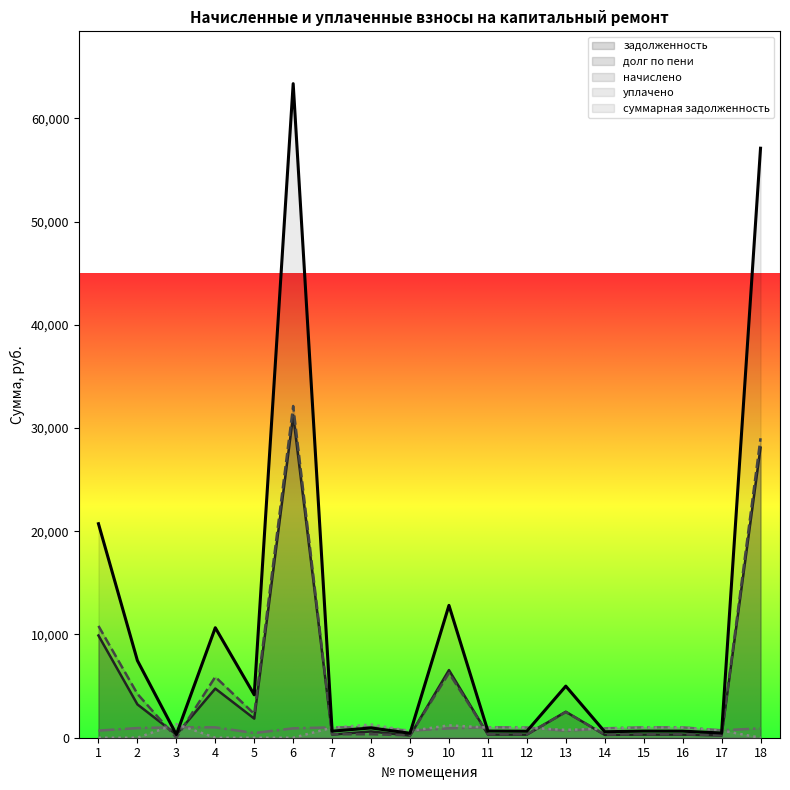

How many interior local valleys does the уплачено series have?

2